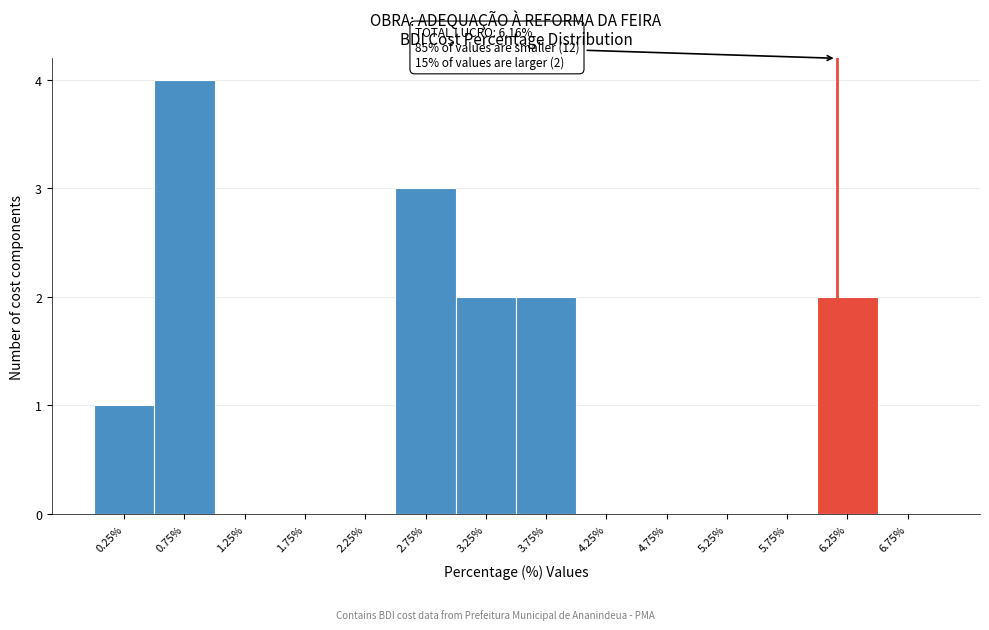

Over which range of the x-axis is the bar tallest?

0.5 to 1.0